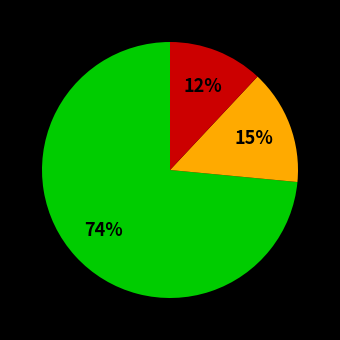

To the nearest percent, what is the average slice percentage?

33%